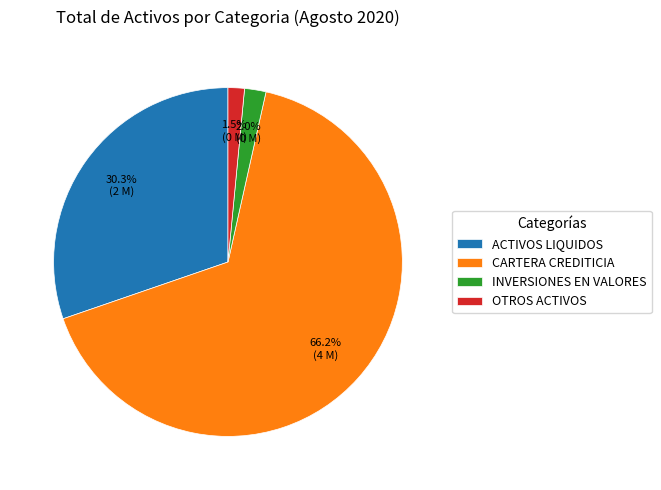

What portion of the pie excludes OTROS ACTIVOS?

98.5%